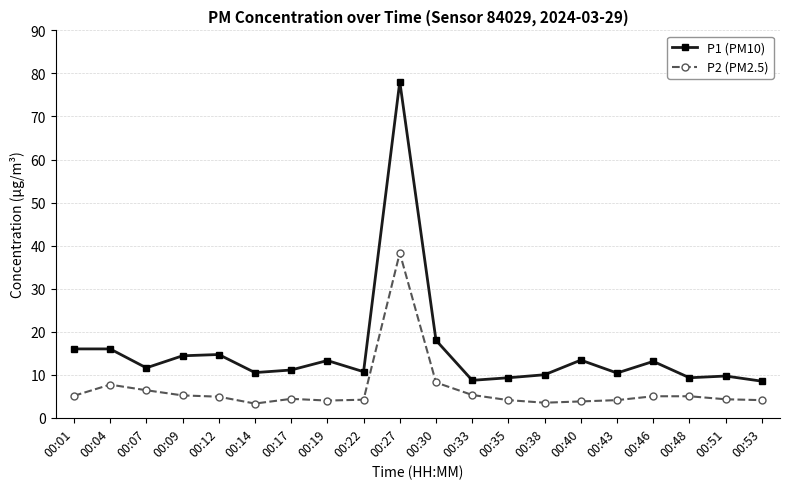

The P2 (PM2.5) series shows 1.3 at 00:01. True or false?

False